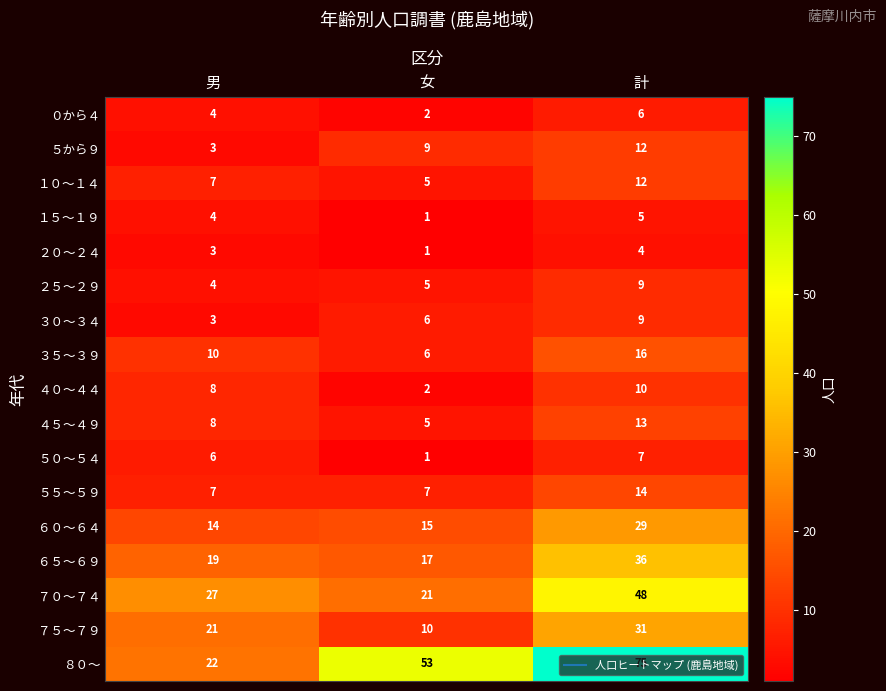

At which label does ４５～４９ reach its minimum?

女